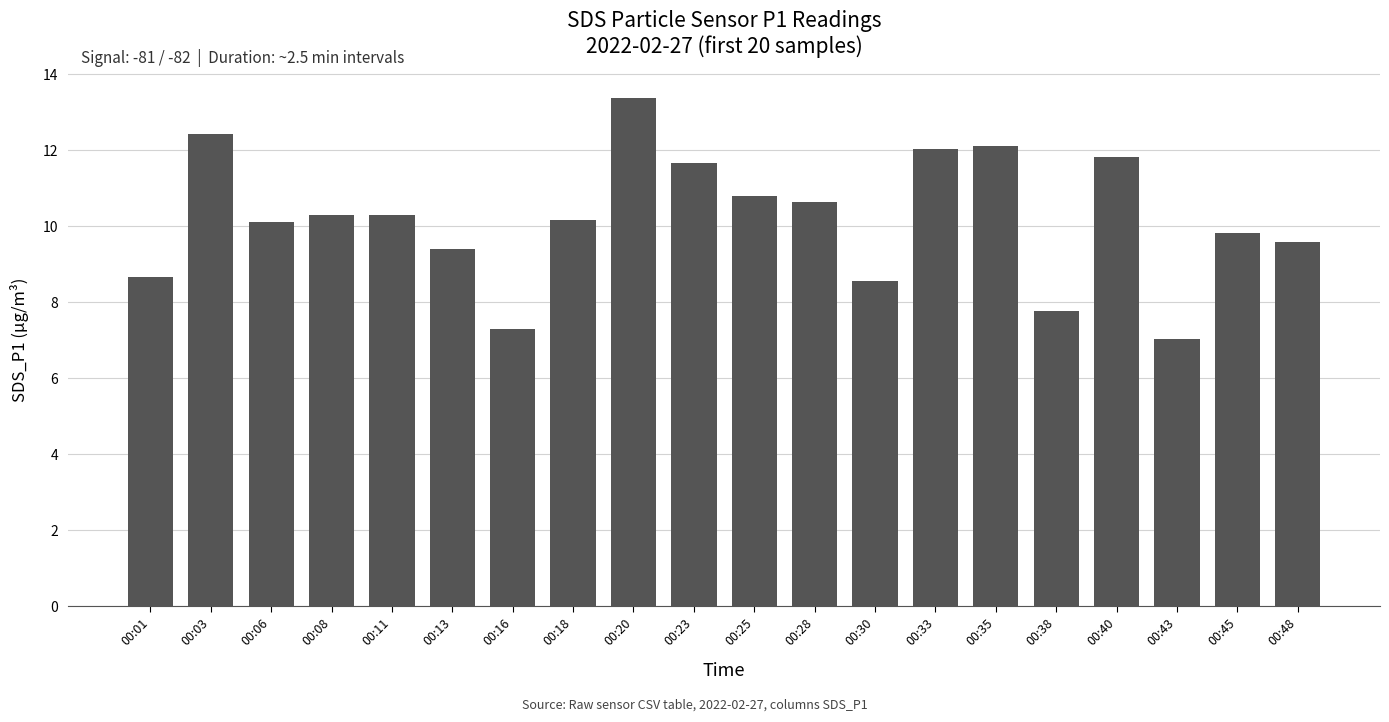

What is the change in value from 00:11 to 00:40?

+1.5